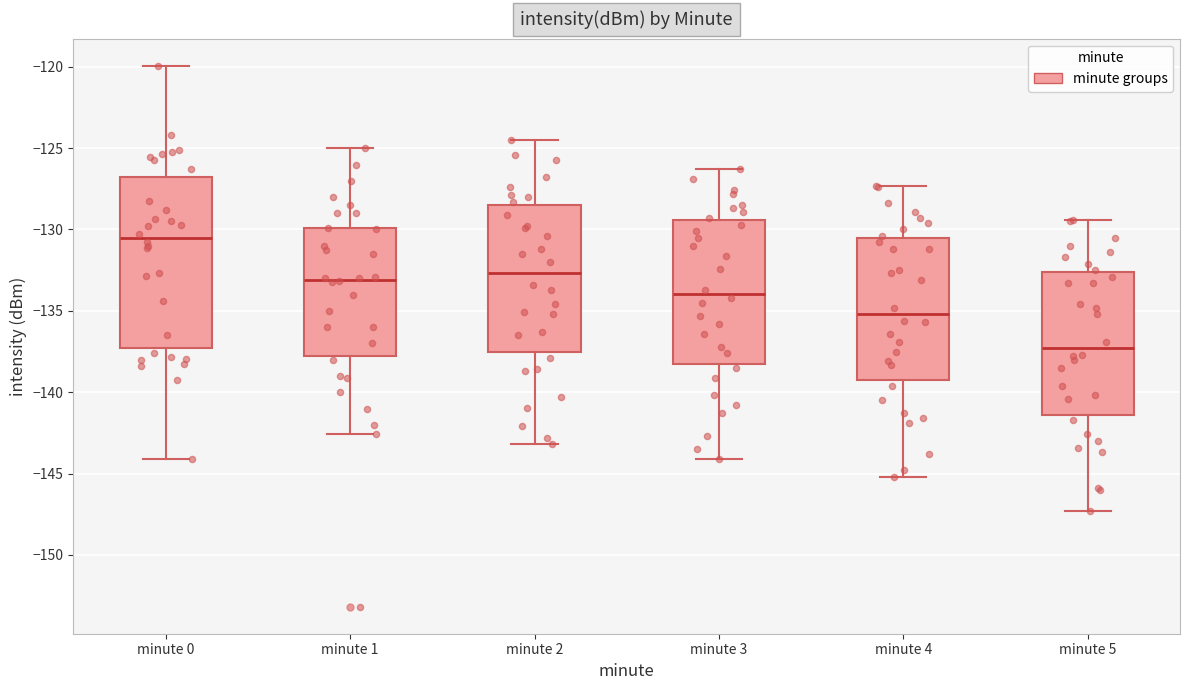

Where is the lower edge of the box for minute 4 on the y-axis? The values are not printed on the chart, so give them approximately, as read against the axis.

-139.5